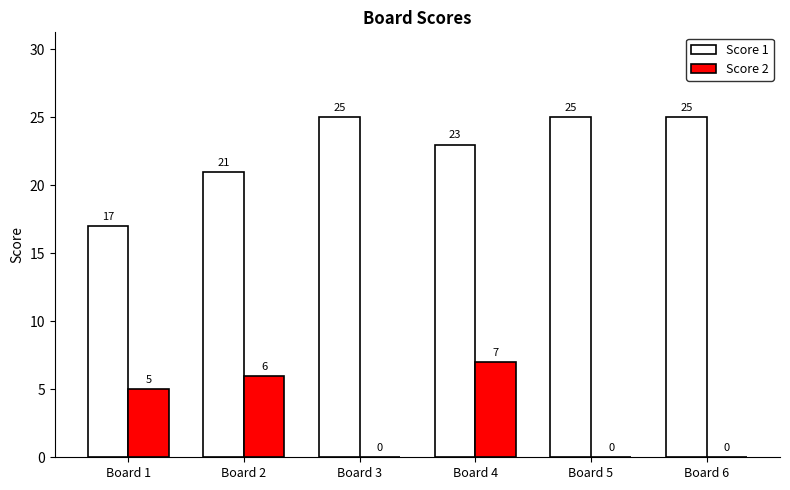

What is the difference between the Score 2 values at Board 6 and Board 1?

5